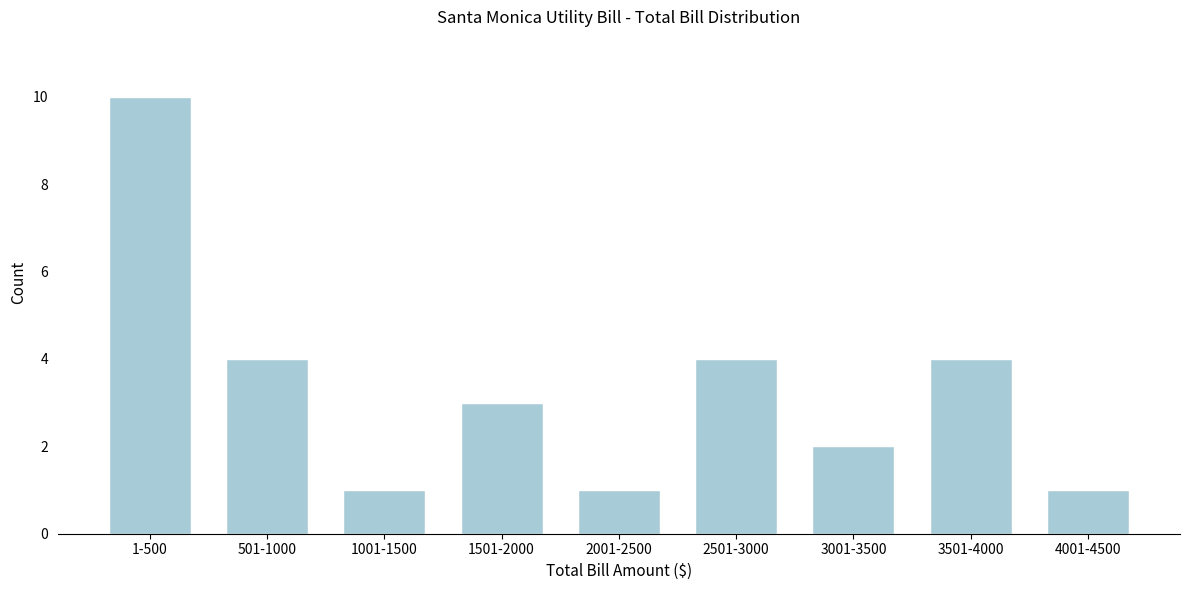

Reading left to right, what are all the values shown in this chart?

1-500=10	501-1000=4	1001-1500=1	1501-2000=3	2001-2500=1	2501-3000=4	3001-3500=2	3501-4000=4	4001-4500=1